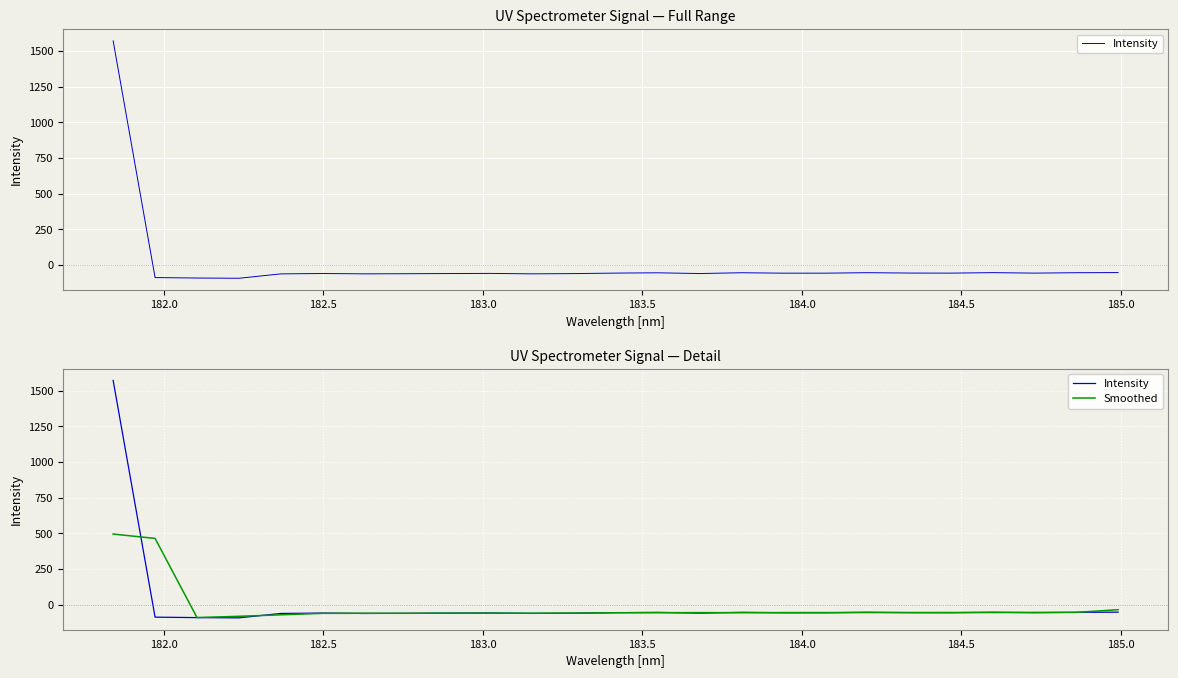

In Smoothed, how many points are lower than both neighbors (excluding endpoints)?

5